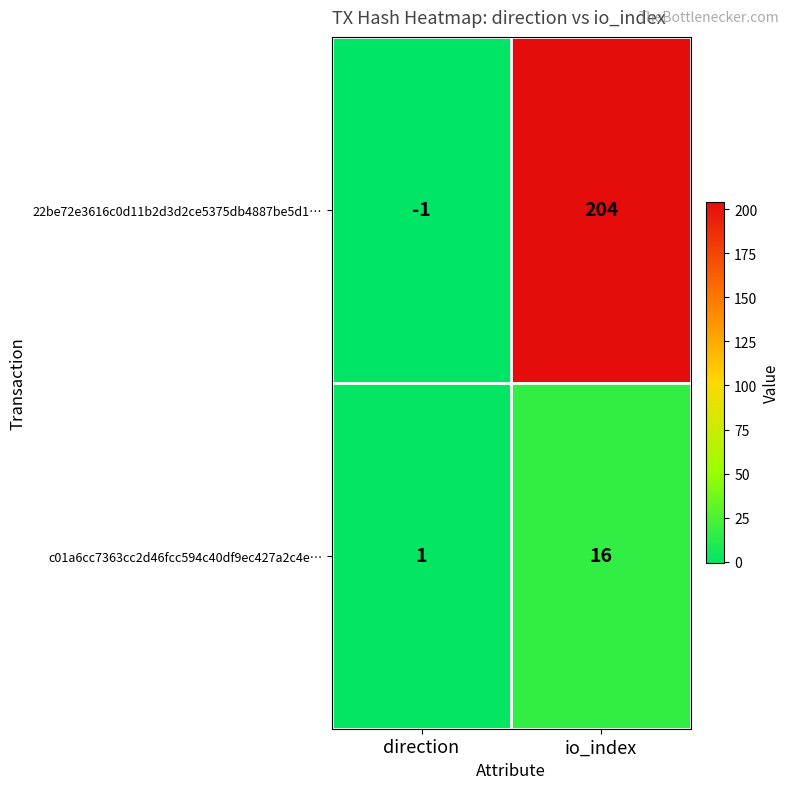

What is the difference between the maximum and minimum values in the 22be72e3616c0d11b2d3d2ce5375db4887be5d1… series?

205